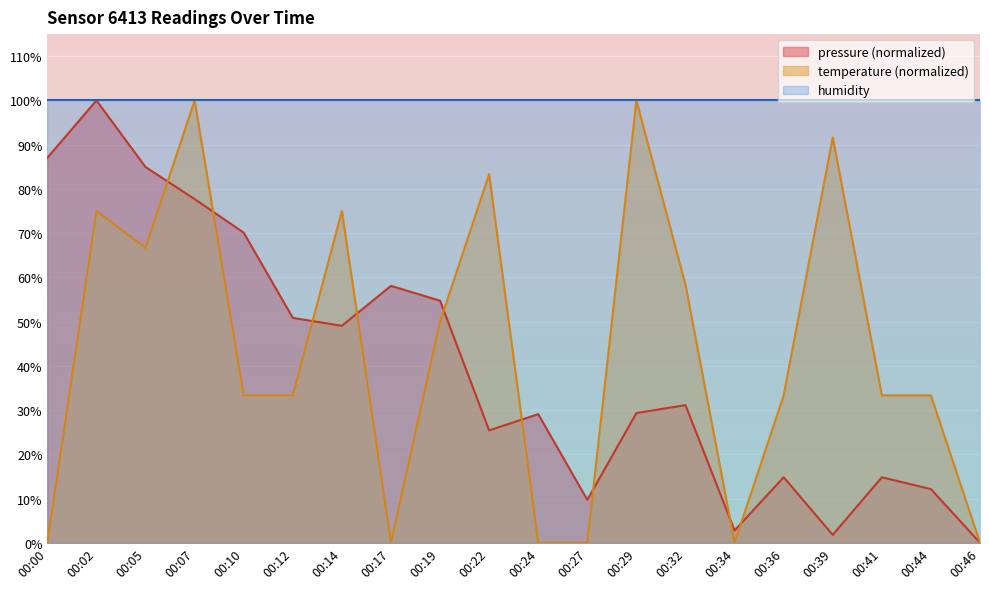

Between 00:17 and 00:02, which is larger?

00:02